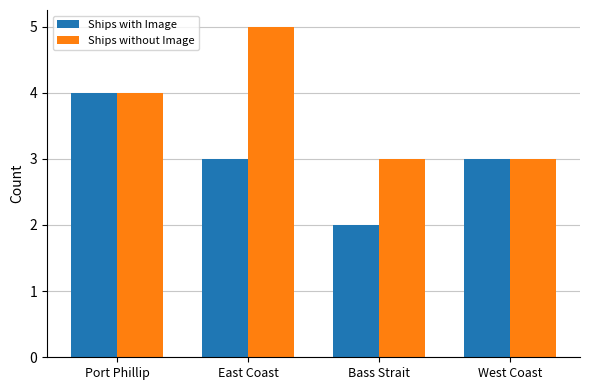

Reading left to right, what are all the values shown in this chart?

Ships with Image: 4	3	2	3
Ships without Image: 4	5	3	3